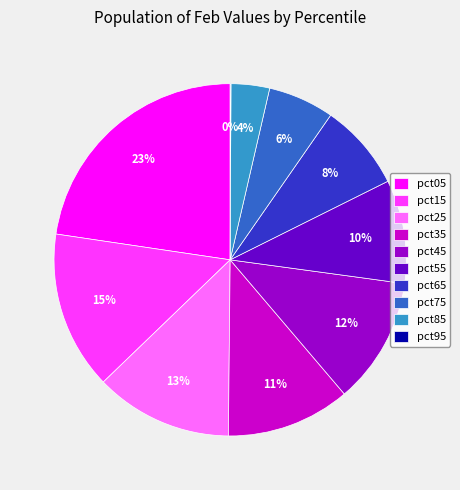

To the nearest percent, what is the average slice percentage?

10%